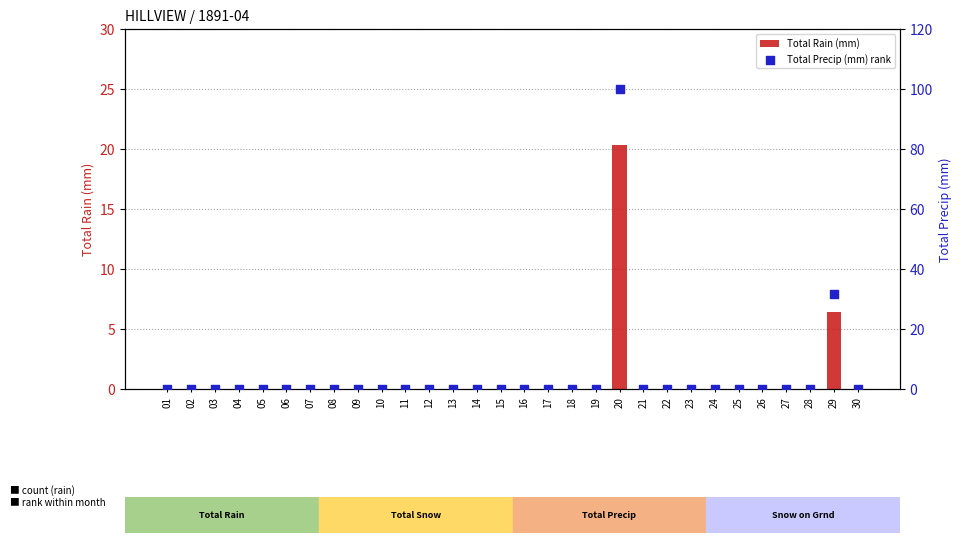

Is the value of Total Rain (mm) at 27 greater than the value of Total Precip (mm) rank at 23?

No